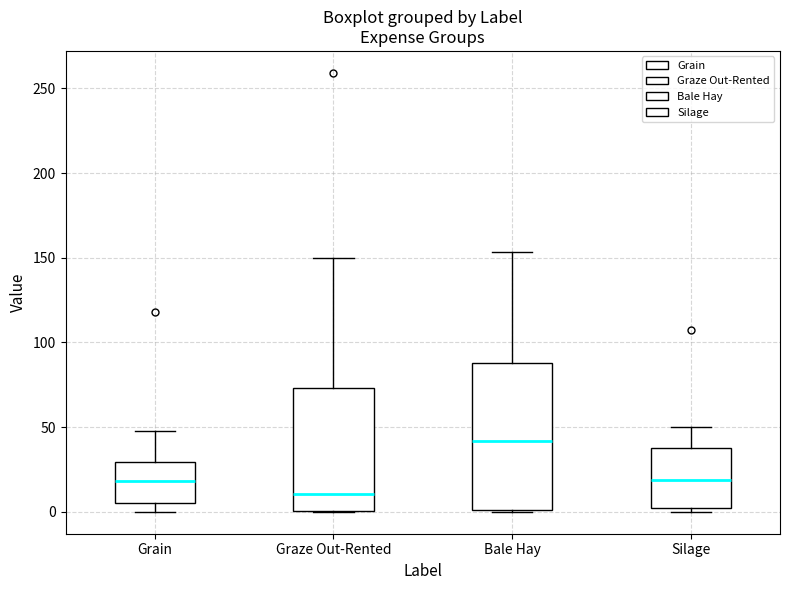

Reading left to right, transcribe this box plot: for each box, give where its median line is, the range the box spans, and where its two whiskers end, as read against the y-axis. The values are not printed on the chart, so give them approximately, as read against the axis.

Grain: median 20, box 5 to 30, whiskers 0 to 50
Graze Out-Rented: median 10, box 0 to 75, whiskers 0 to 150
Bale Hay: median 40, box 0 to 90, whiskers 0 to 155
Silage: median 20, box 0 to 40, whiskers 0 (just below the box's lower edge) to 50